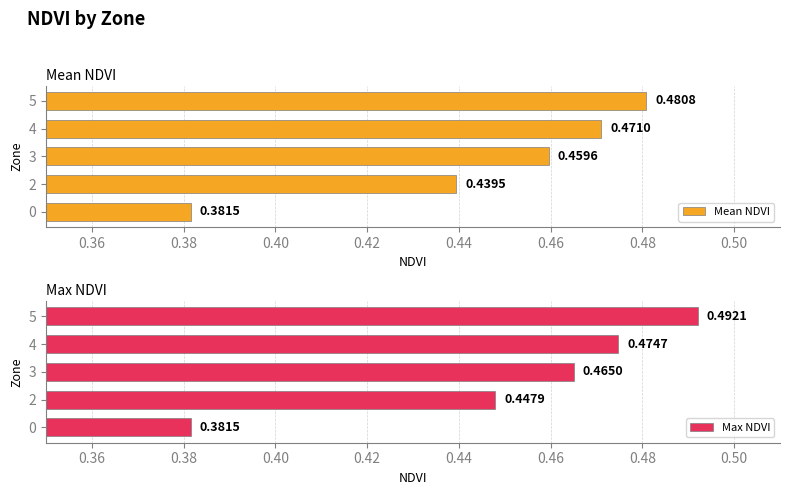

Where is Mean NDVI nearest to the value 0?

0